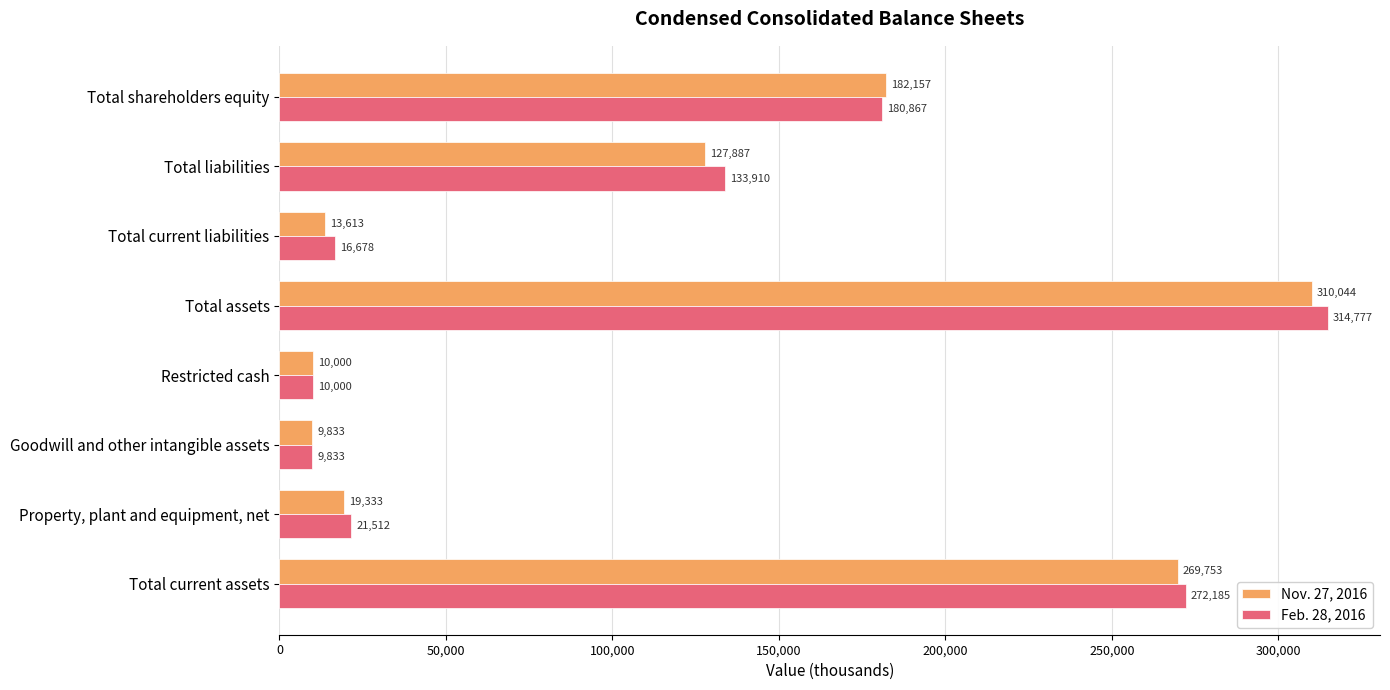

What is the difference between the second highest and second lowest values in the Nov. 27, 2016 series?

259753